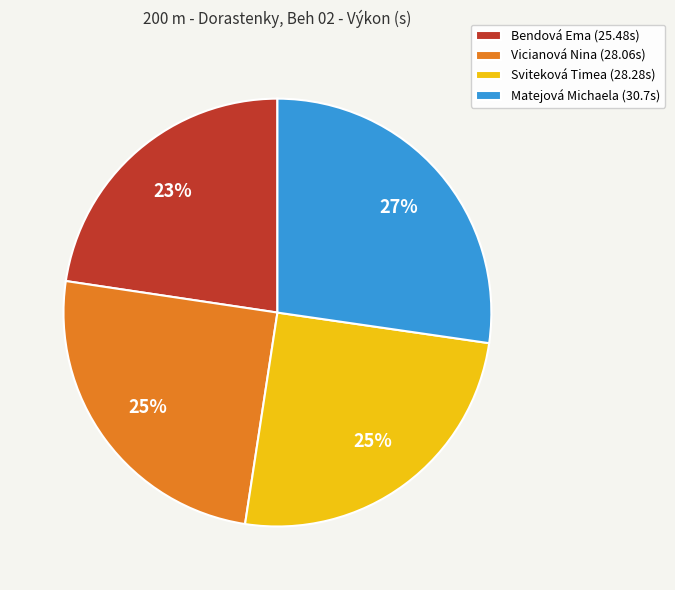

How many segments does this pie chart have?

4